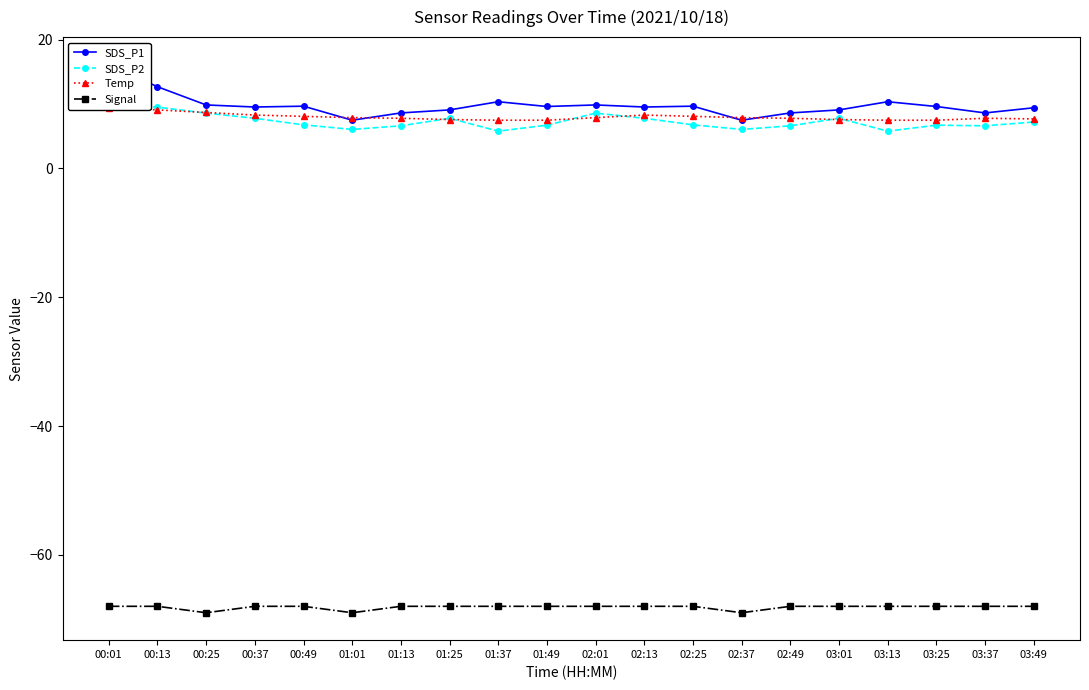

At which category is the sum across all series the highest?

00:01